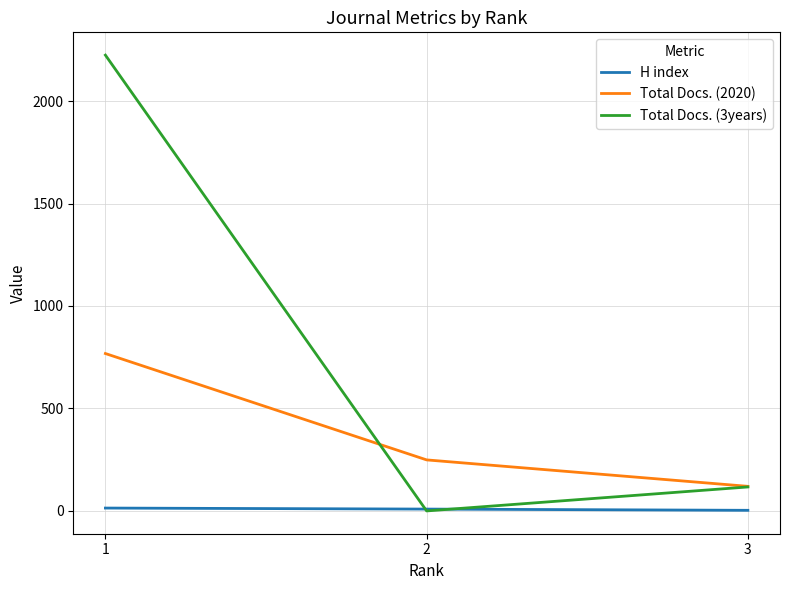

Is this an area chart (filled region under the line)?

No